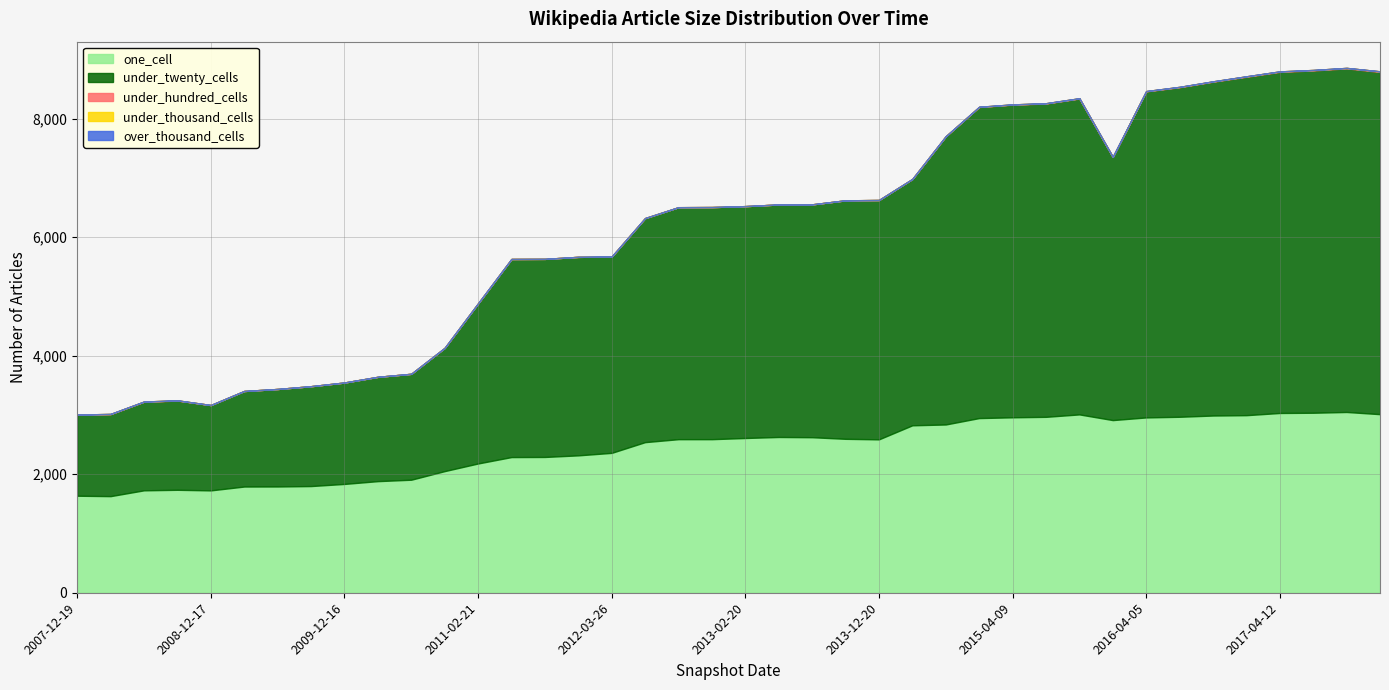

Count the number of categories in the chart.

40